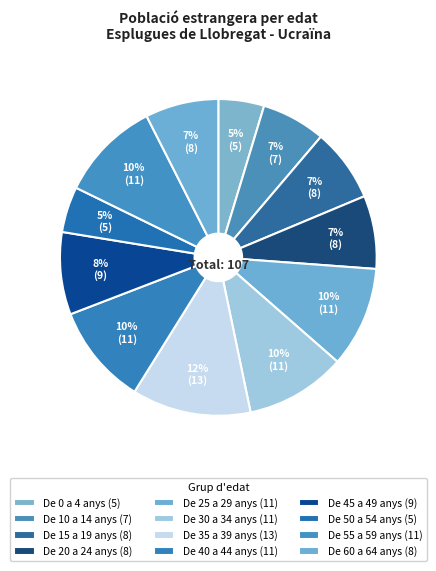

How many segments does this pie chart have?

12